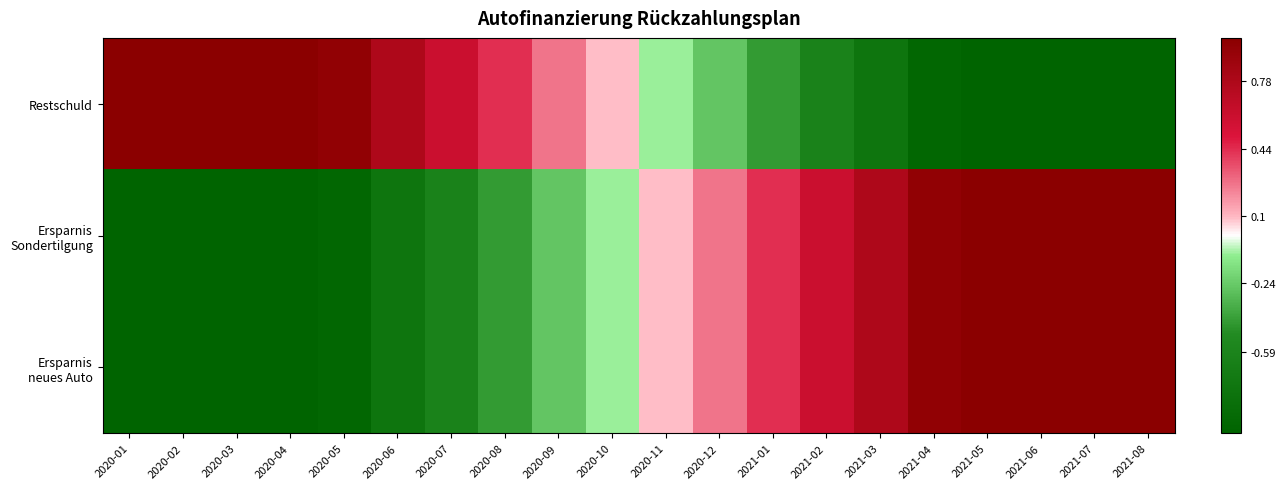

At how many categories does at least one series exceed 0?

20